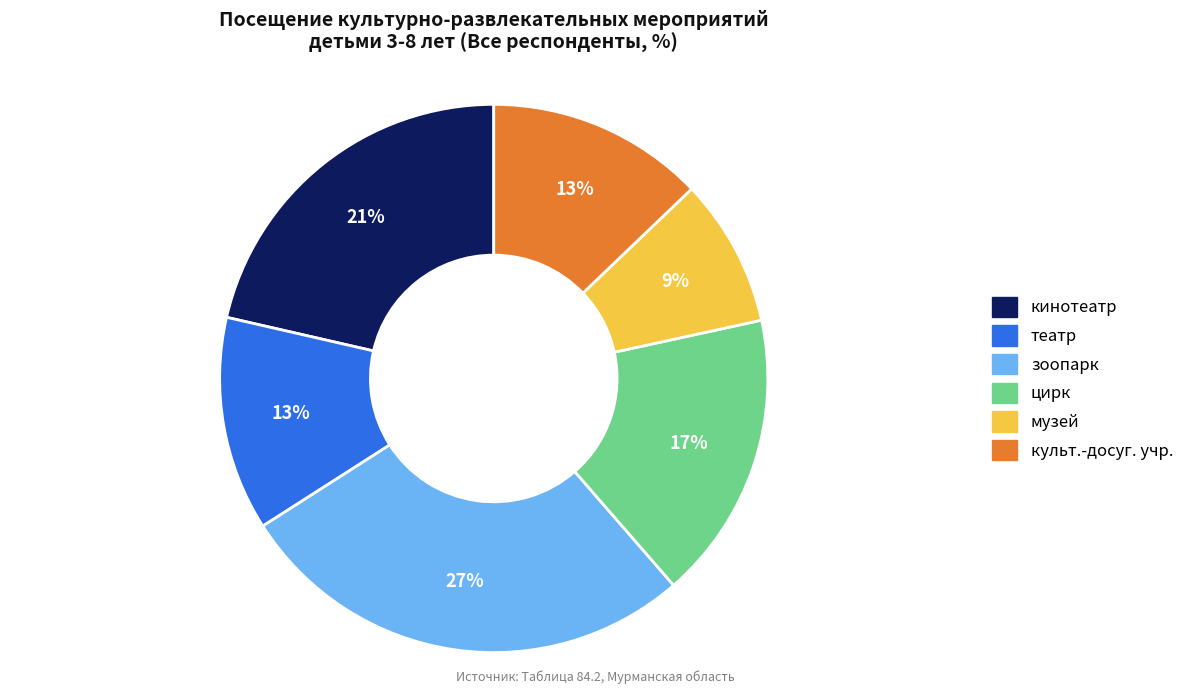

Is there any slice that represents more than half of the pie?

No